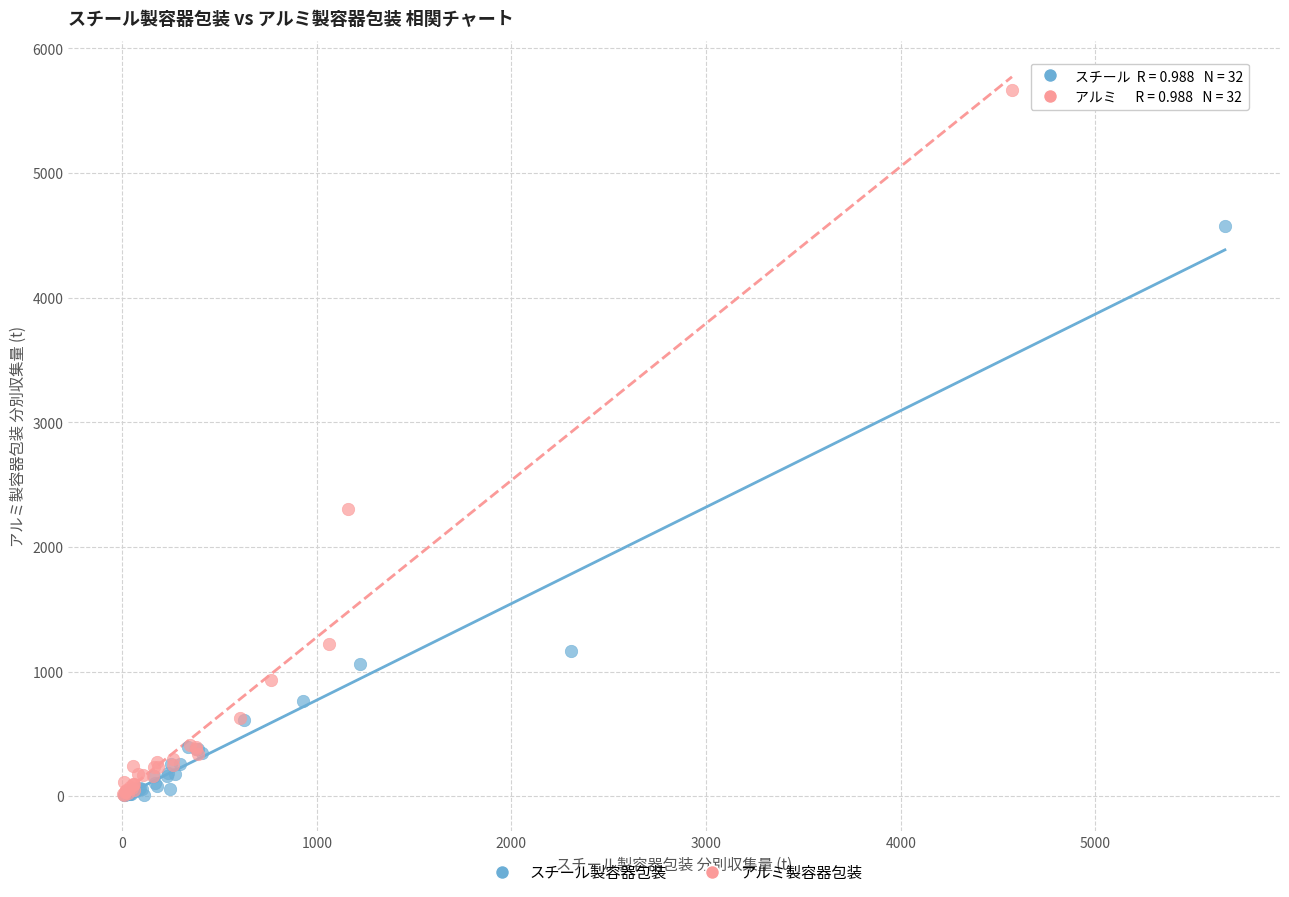

What are all the series names shown in the legend?

スチール製容器包装, アルミ製容器包装